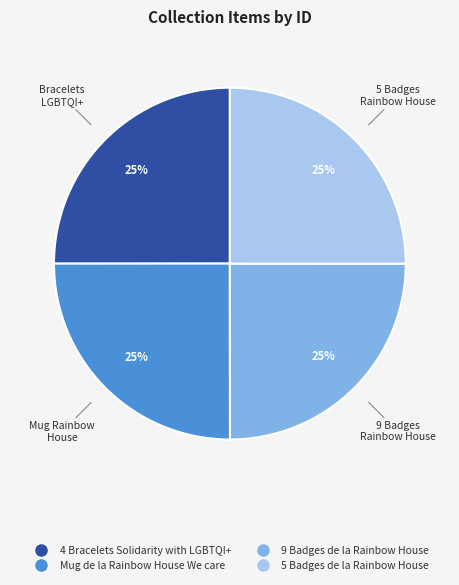

Is it true that 4 Bracelets Solidarity with LGBTQI+ is 18% of the pie?

False